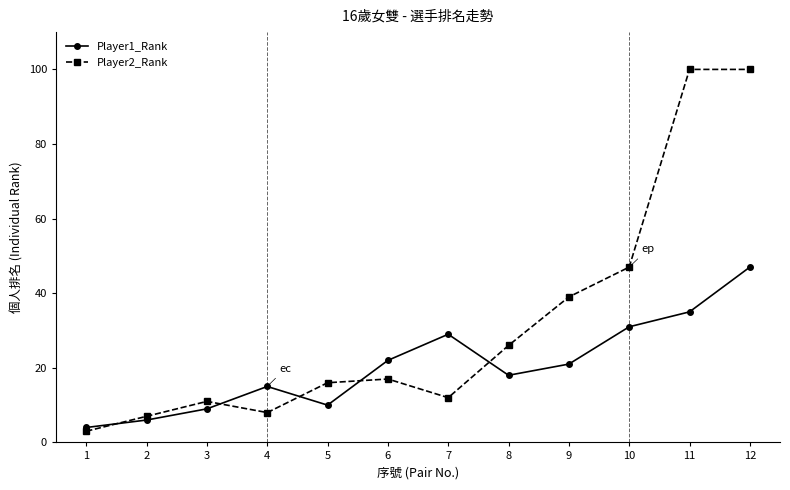

Which series ends up on top after the final intersection of Player2_Rank and Player1_Rank?

Player2_Rank